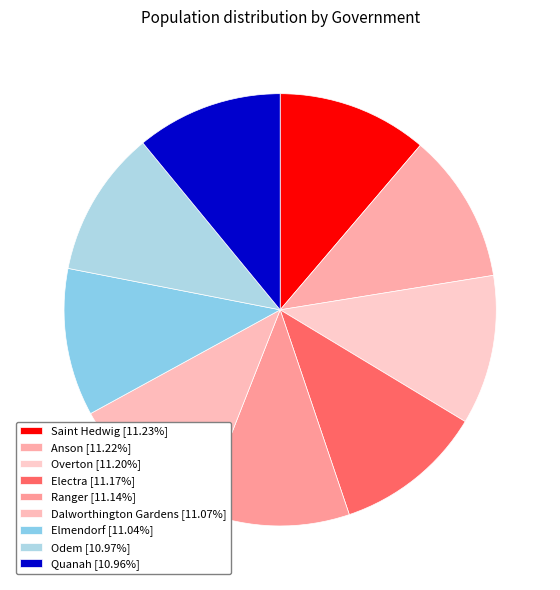

Between Dalworthington Gardens and Saint Hedwig, which is larger?

Saint Hedwig